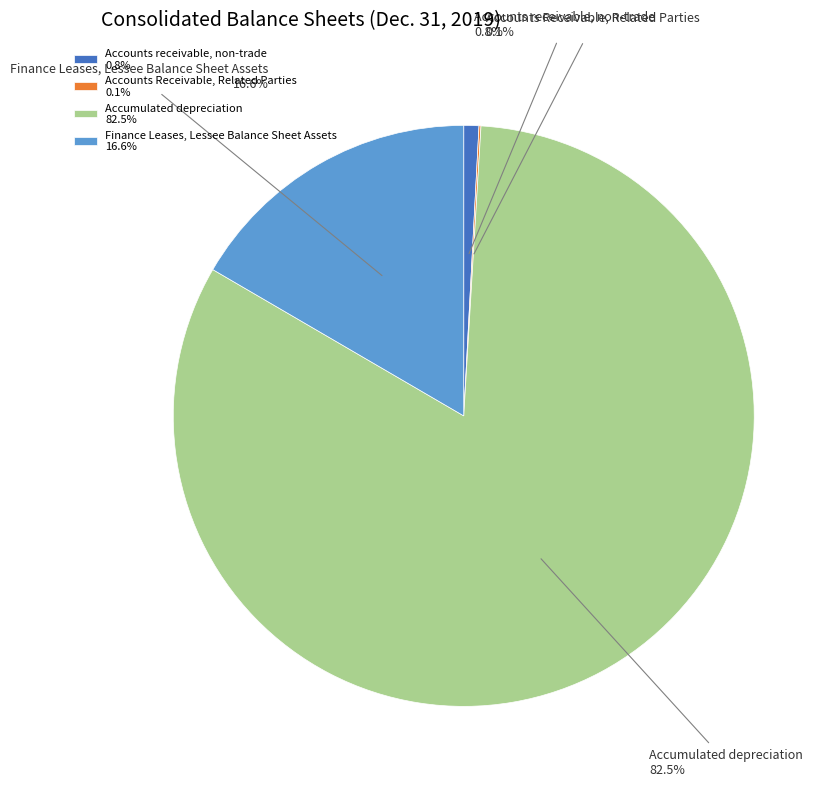

Which has a higher value, Finance Leases, Lessee Balance Sheet Assets or Accounts receivable, non-trade?

Finance Leases, Lessee Balance Sheet Assets